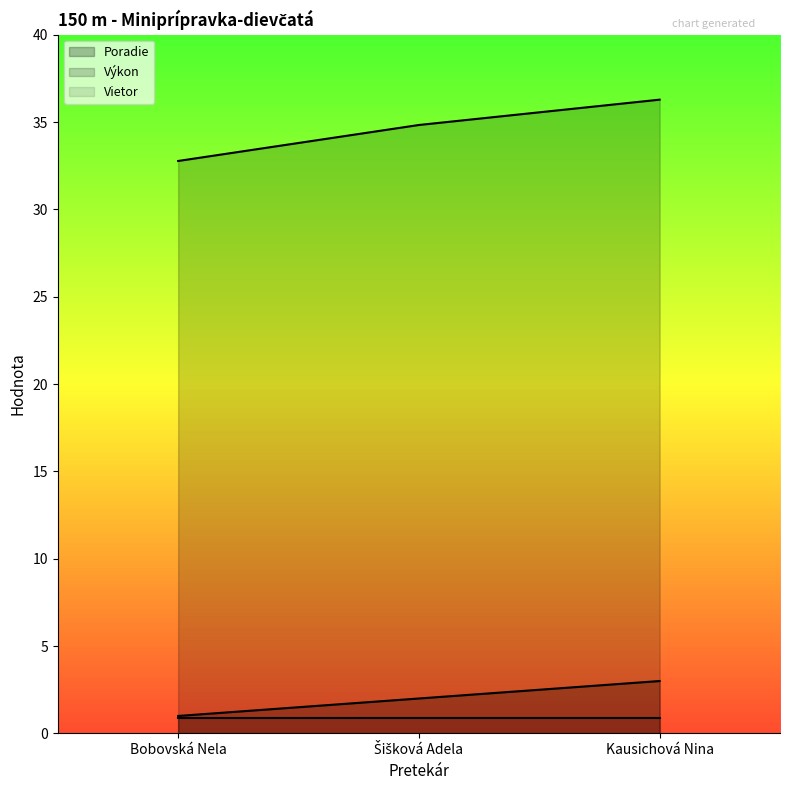

At how many categories does at least one series exceed 29?

3